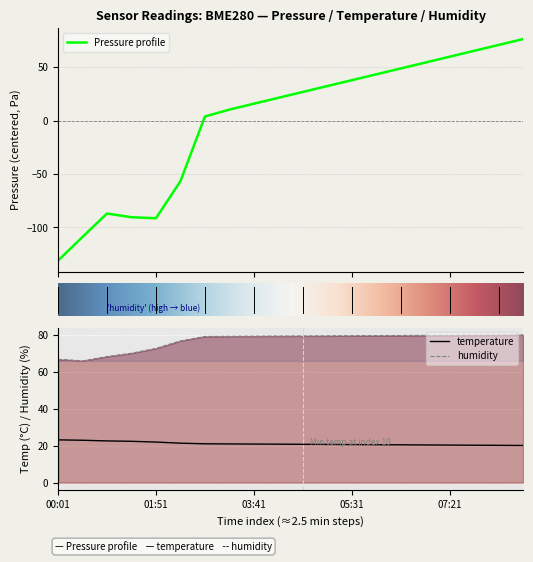

What are all the series names shown in the legend?

temperature, humidity, pressure